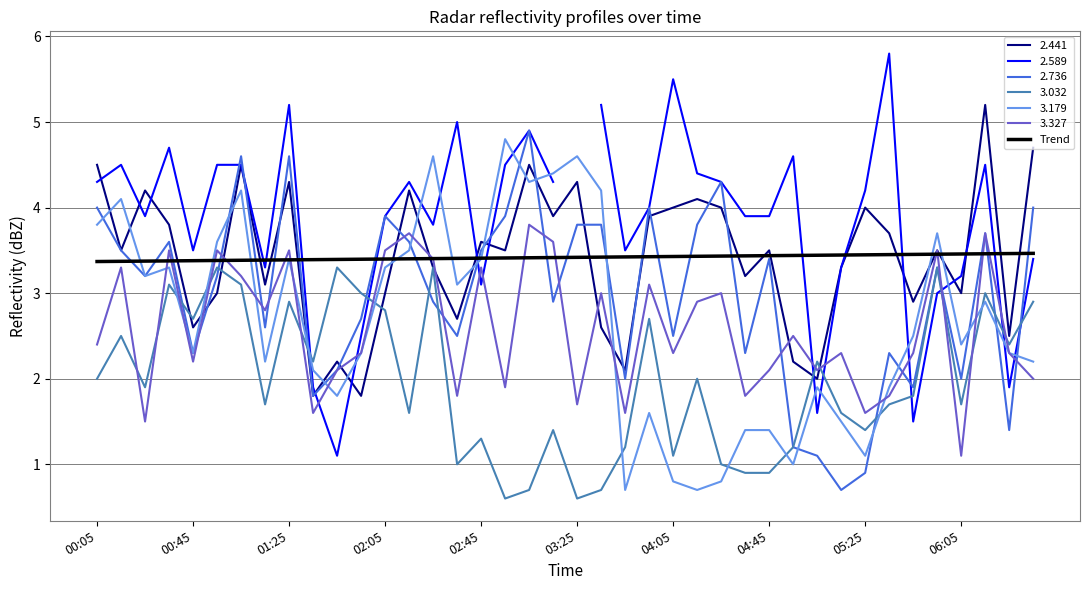

Reading right to left, what are all the values shown in this chart?

3.5	3.5	3.5	3.5	3.5	3.5	3.5	3.4	3.4	3.4	3.4	3.4	3.4	3.4	3.4	3.4	3.4	3.4	3.4	3.4	3.4	3.4	3.4	3.4	3.4	3.4	3.4	3.4	3.4	3.4	3.4	3.4	3.4	3.4	3.4	3.4	3.4	3.4	3.4	3.4